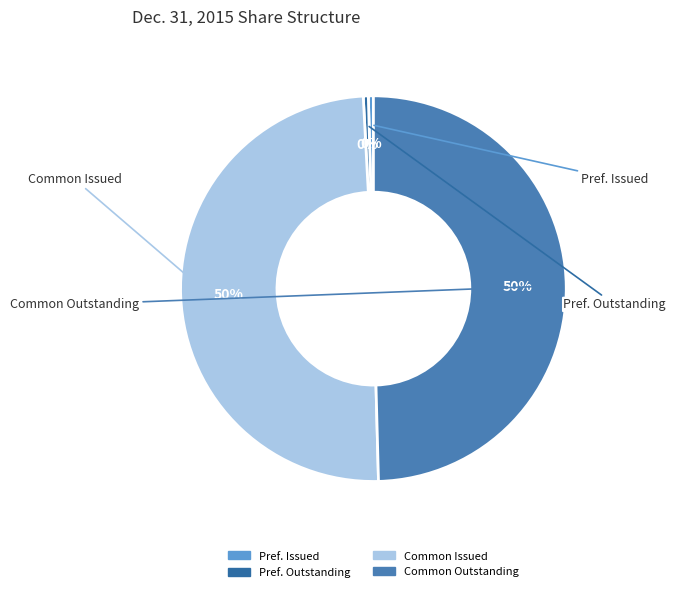

Does any single category account for the majority?

No